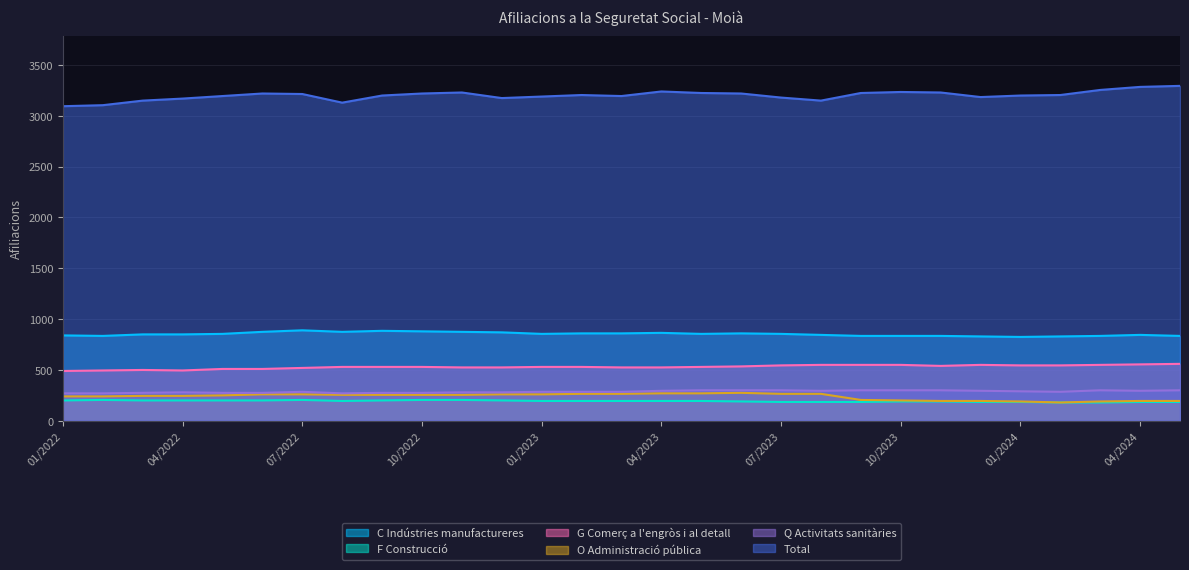

The C Indústries manufactureres series shows 865 at 04/2023. True or false?

True